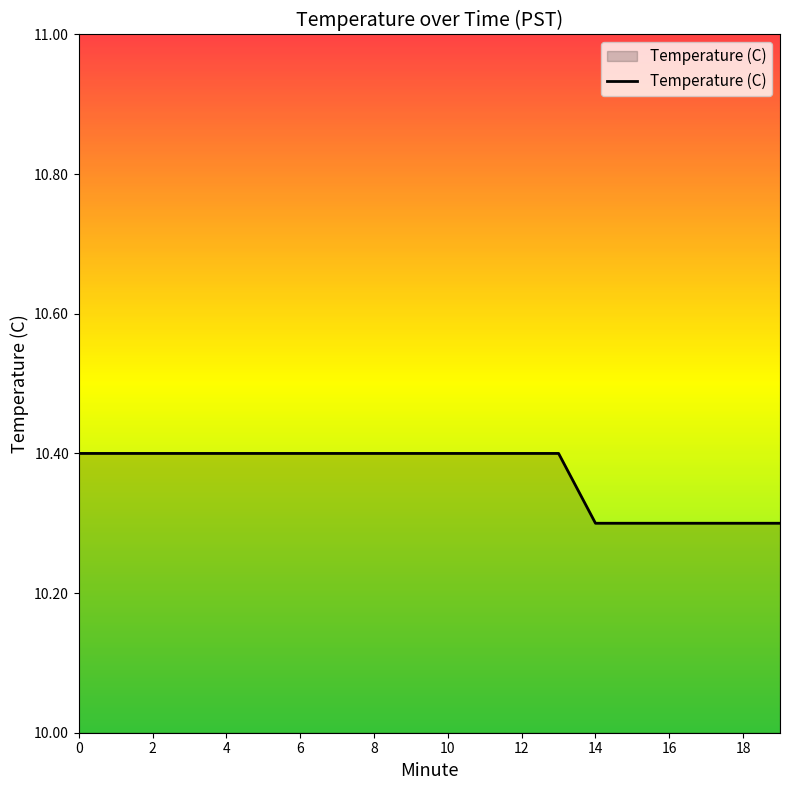

How many lines are shown in the chart?

1